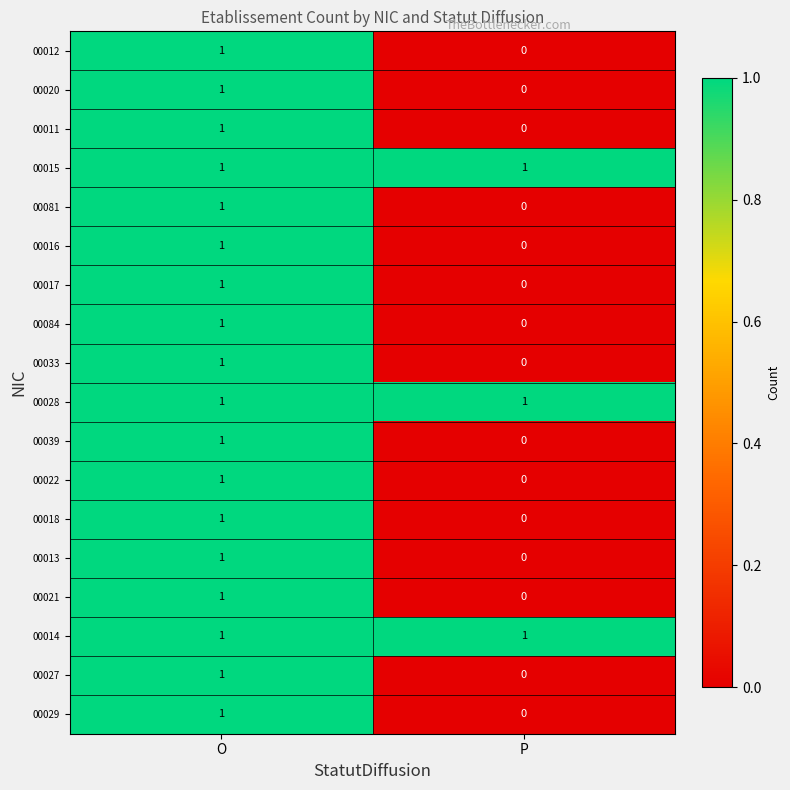

Is the value of 00033 at P greater than the value of 00029 at O?

No